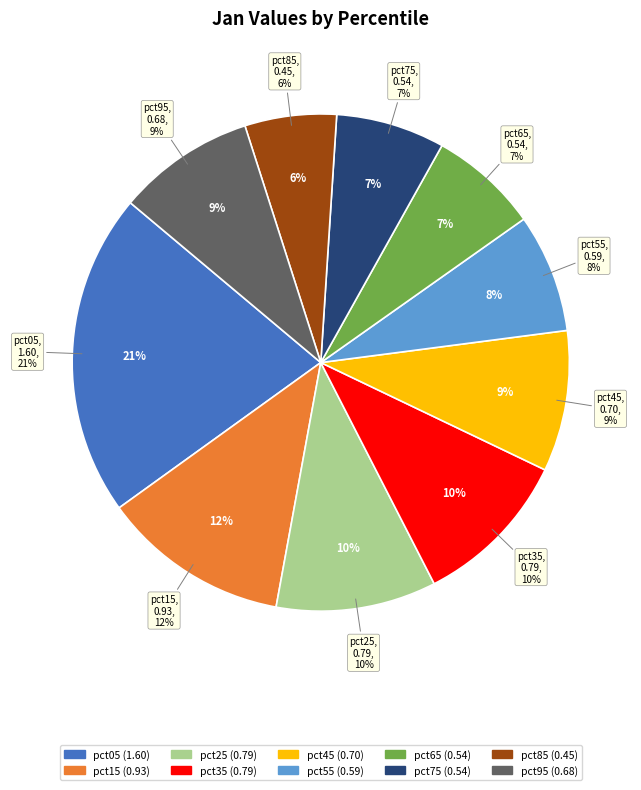

Is the sum of pct25 and pct45 greater than half?

No